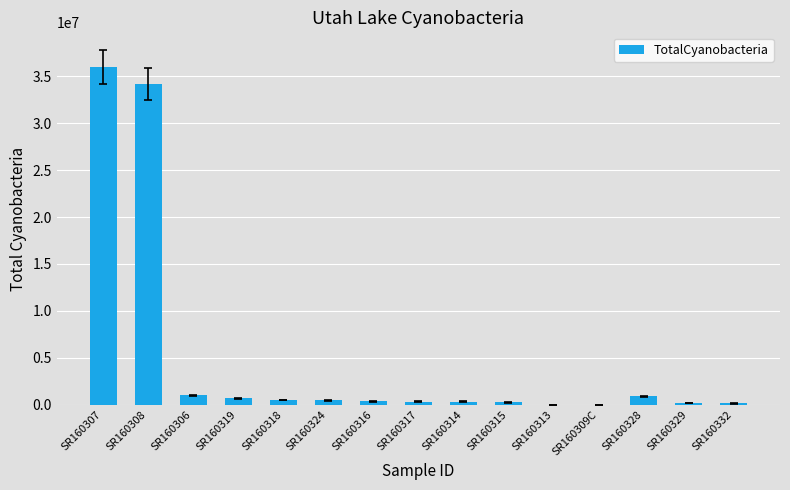

What is the average value?

5021559